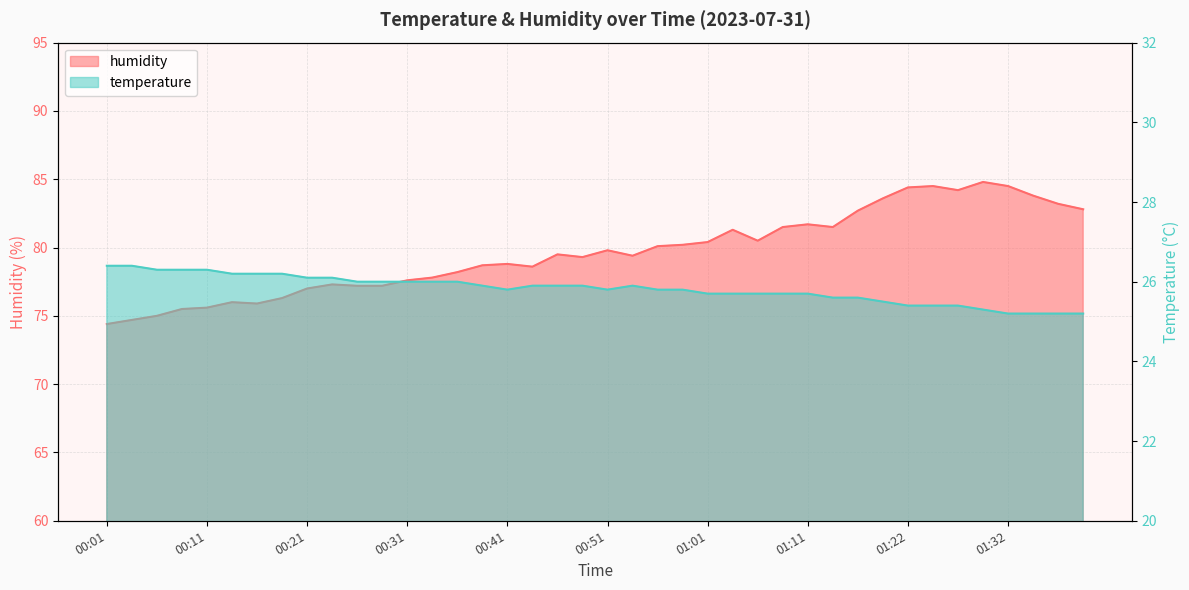

Rank the series at 00:14 from lowest to highest value.

temperature, humidity